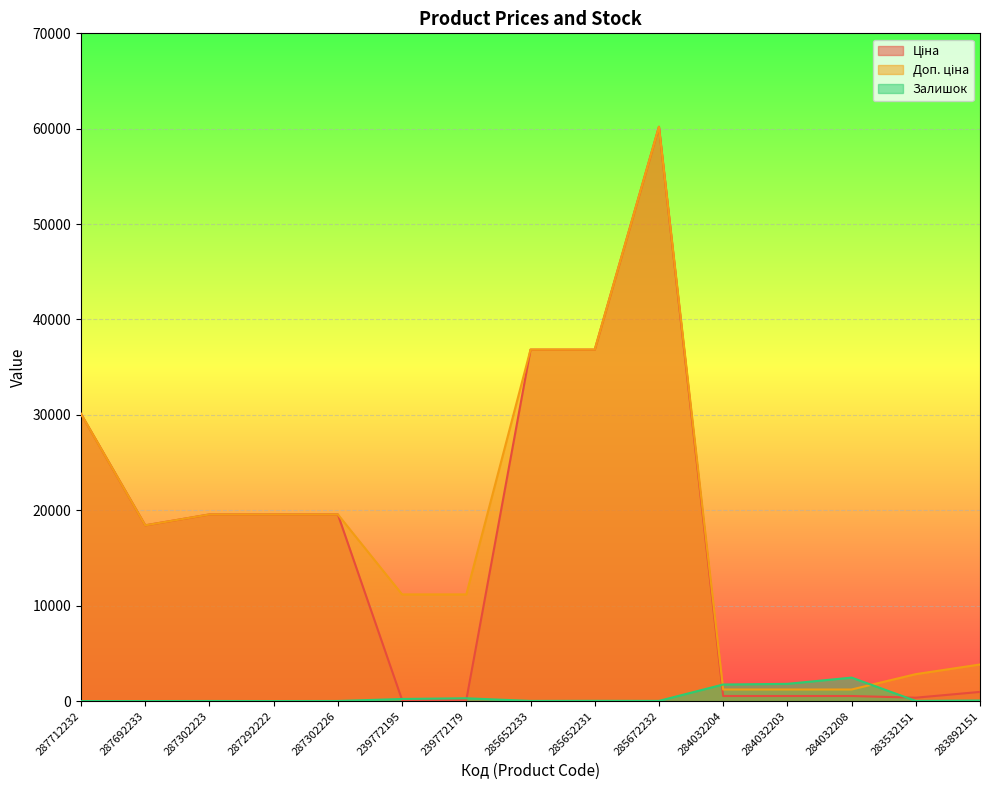

At which label is Залишок closest to 1228?

284032204